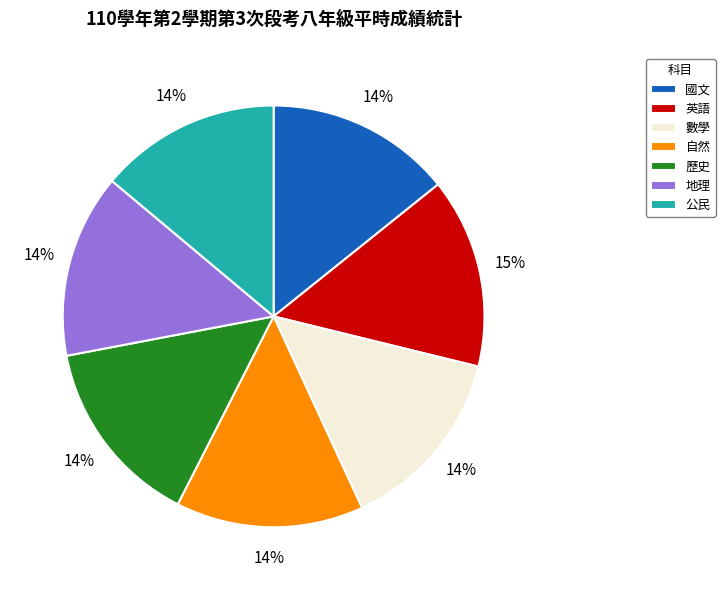

What percentage is the 數學 slice, to the nearest percent?

14%